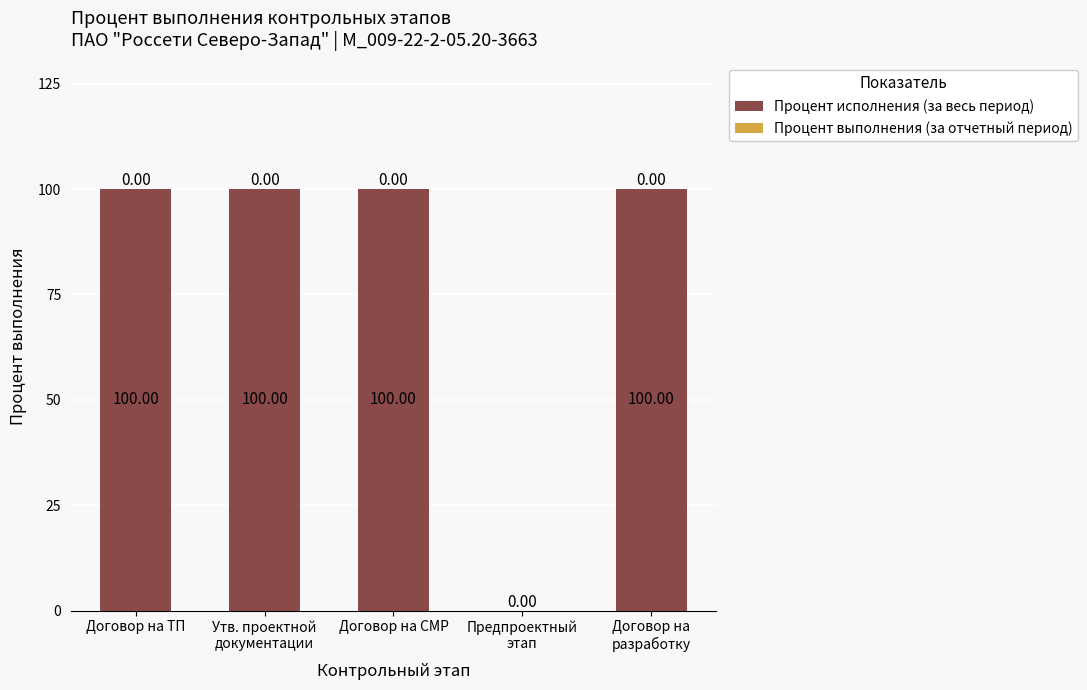

What is the label of the 1st bar from the right?

Договор на
разработку